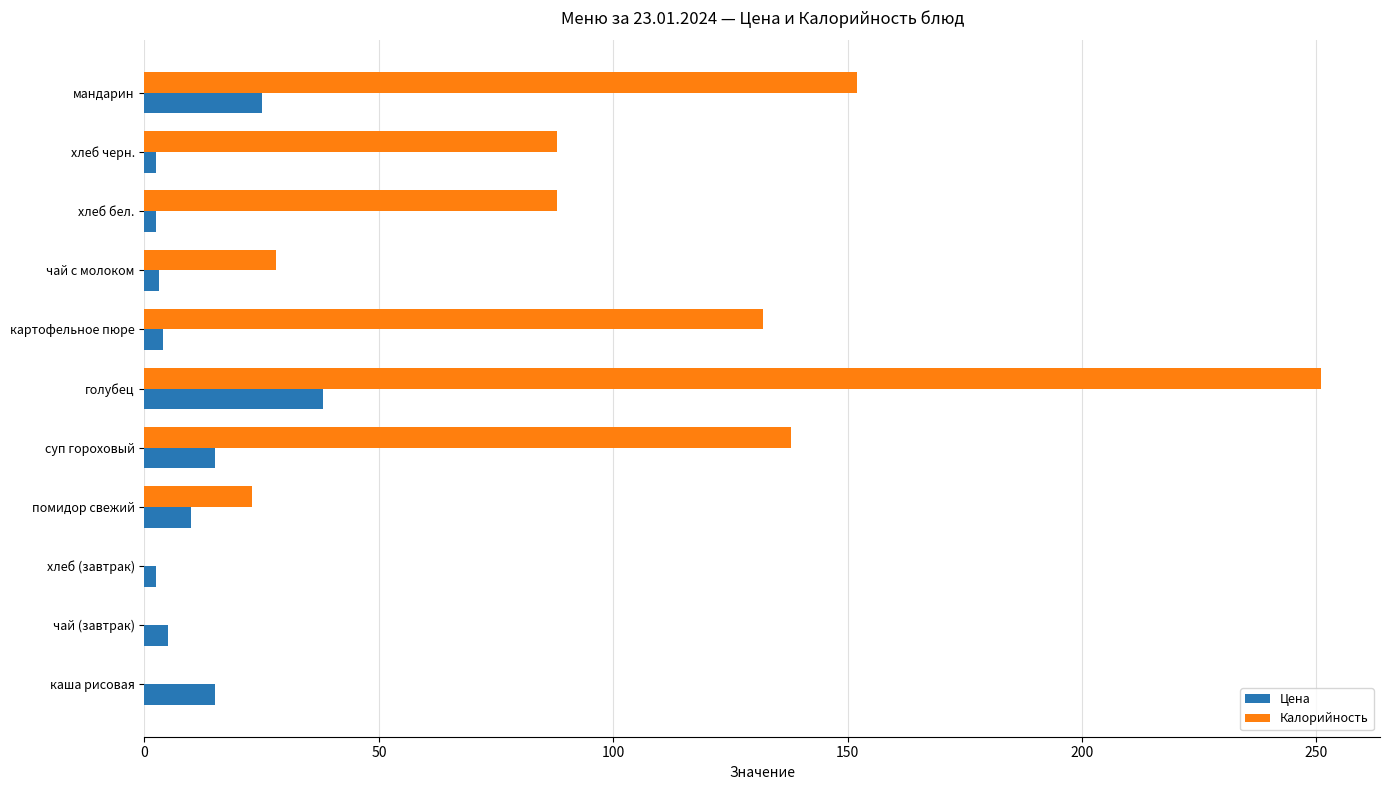

At which label does Калорийность reach its peak?

голубец